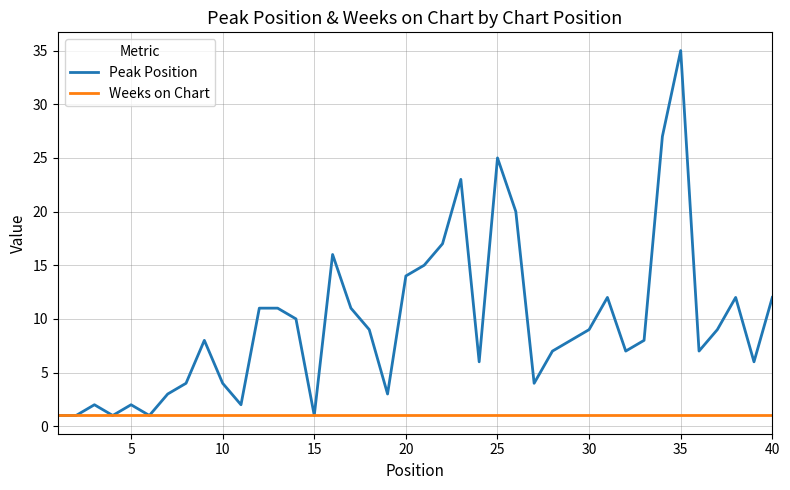

What is the maximum value shown in the chart?

35